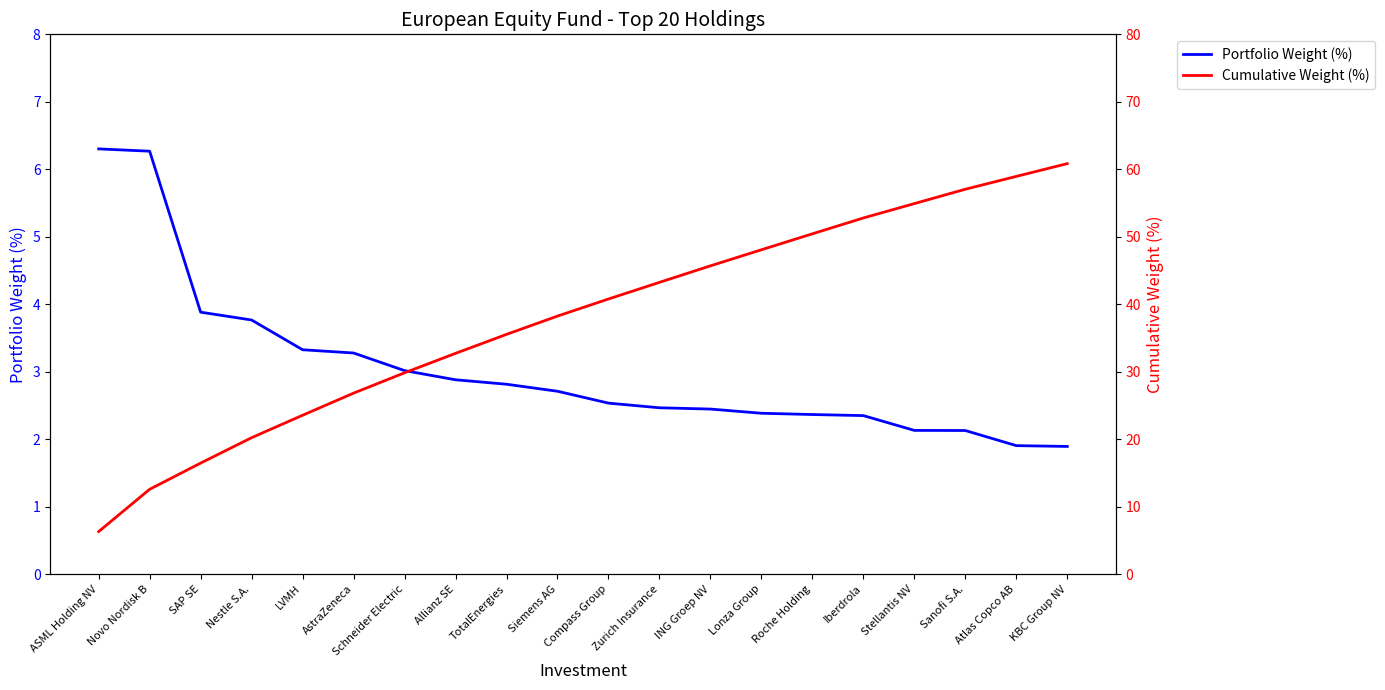

True or false: Portfolio Weight (%) and Cumulative Weight (%) cross at least once.

False